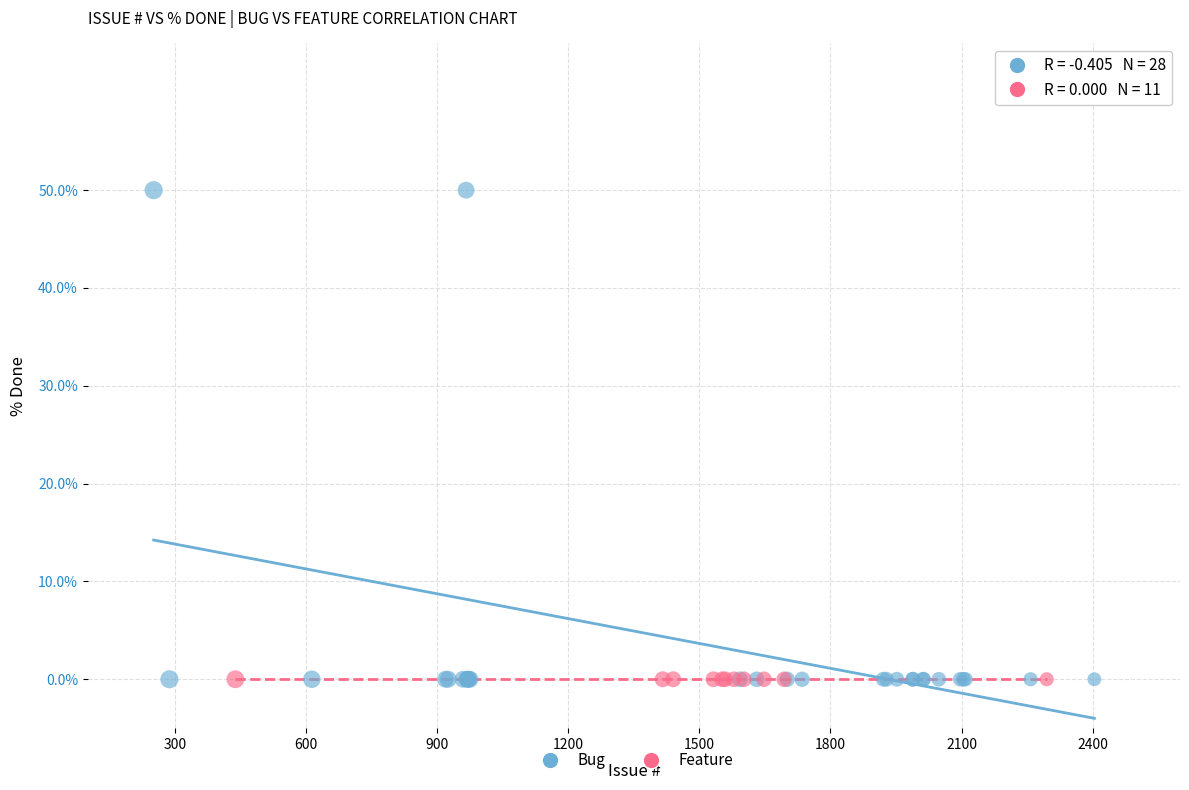

Which series reaches the maximum Y coordinate?

Bug